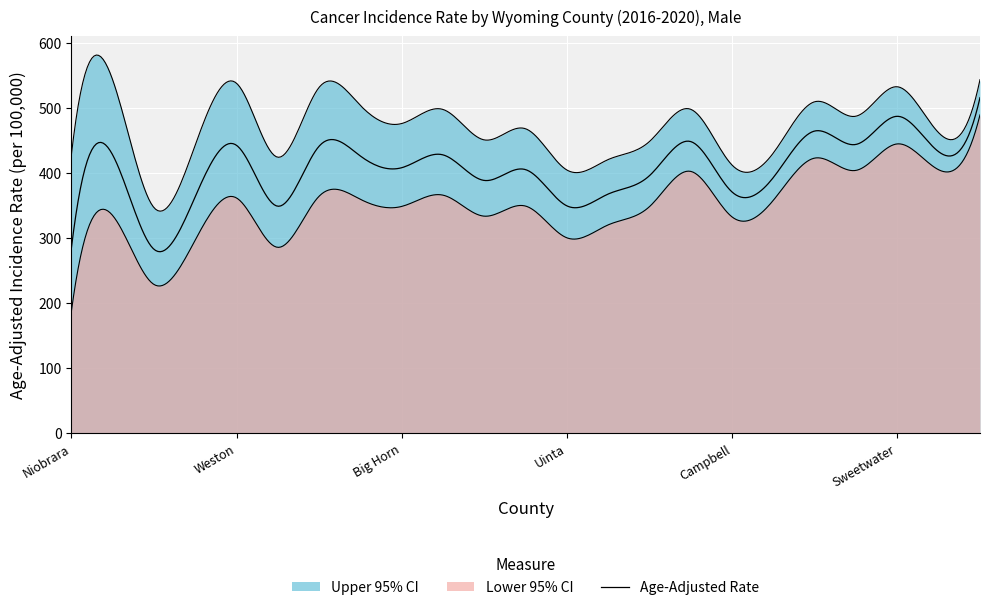

What position from the right is Niobrara?

23